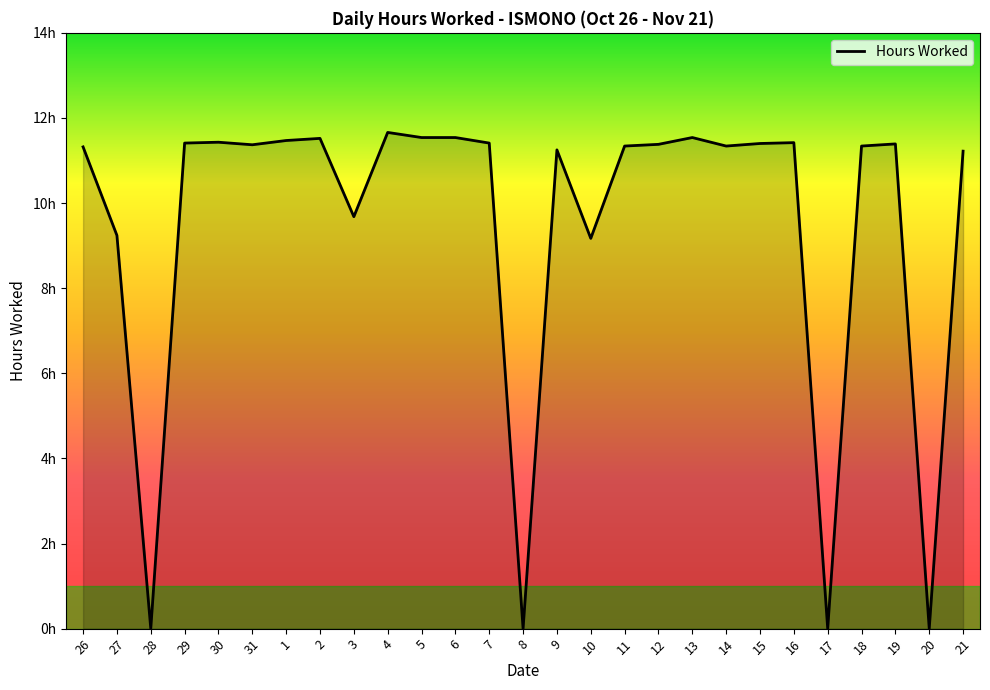

How many points are lower than both their immediate neighbors (excluding endpoints)?

8